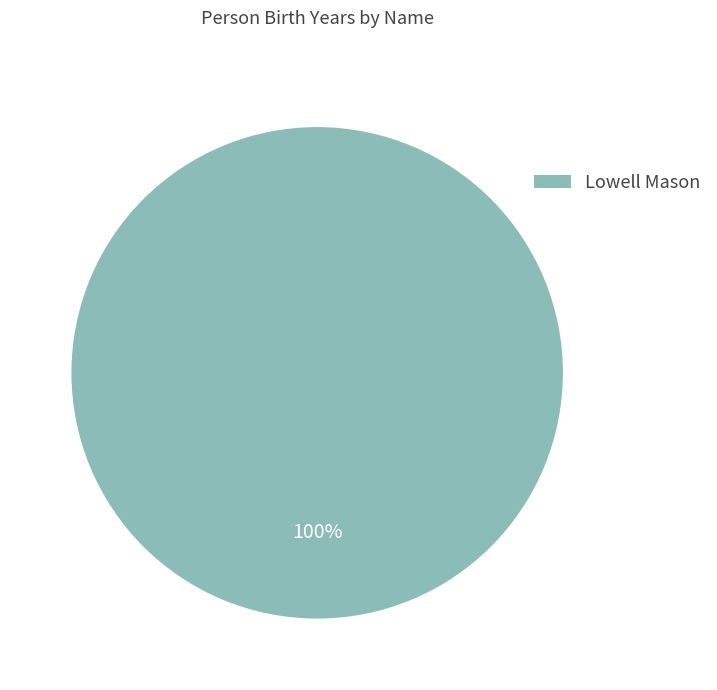

How many segments does this pie chart have?

1